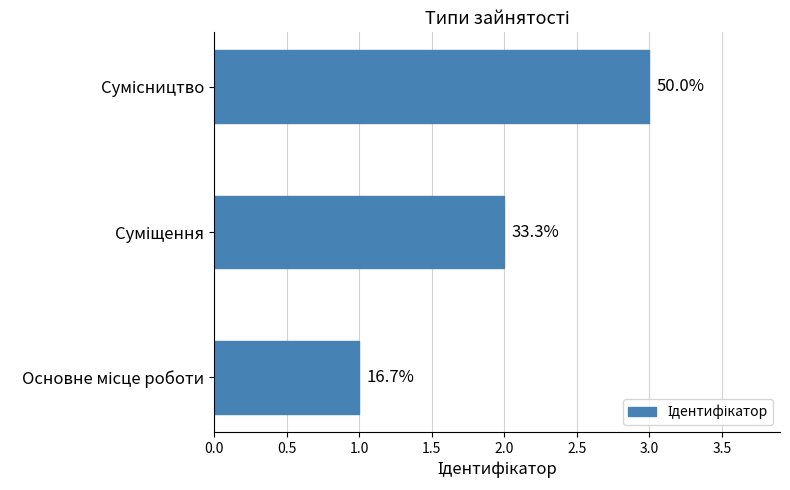

How many bars are there in total?

3